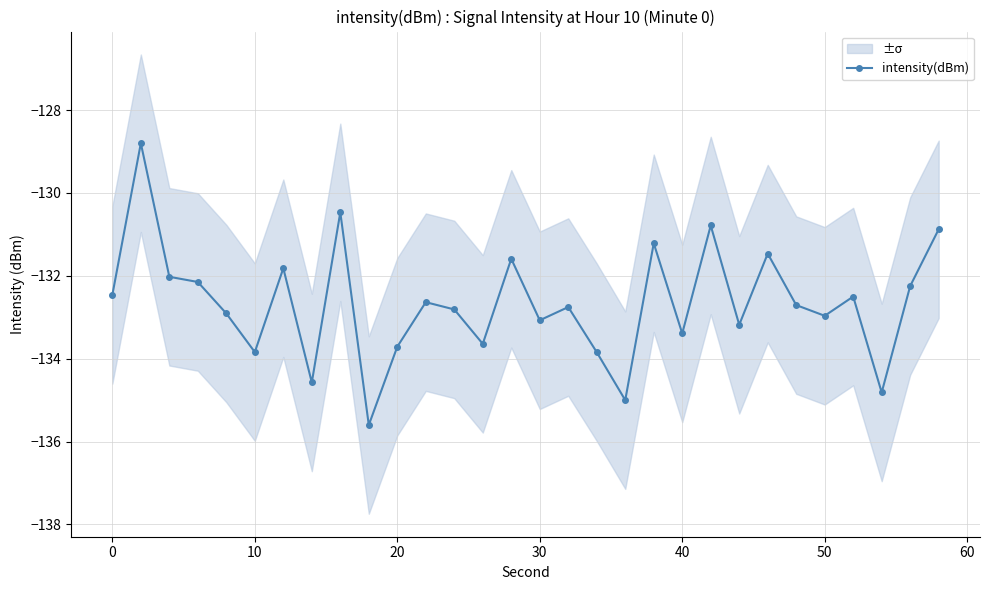

What is the sum of all values?

-3979.8